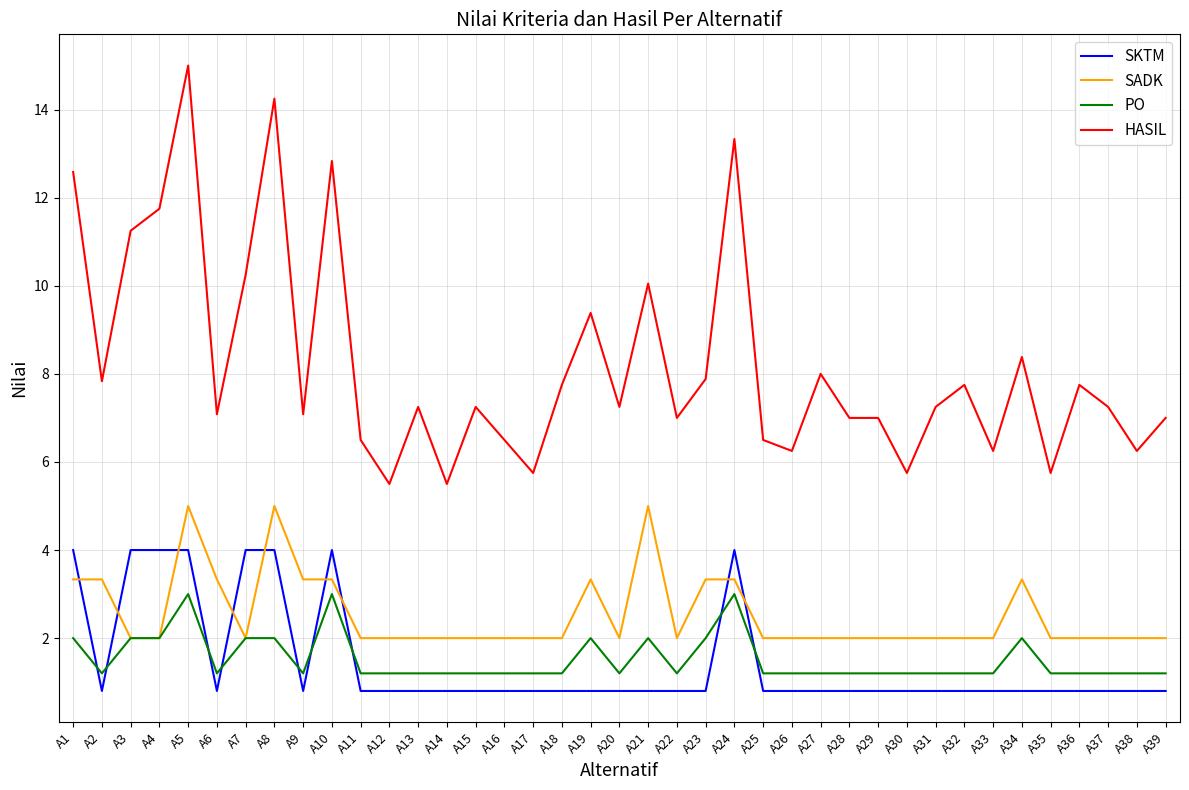

The value of HASIL at A20 is 7.2. True or false?

True